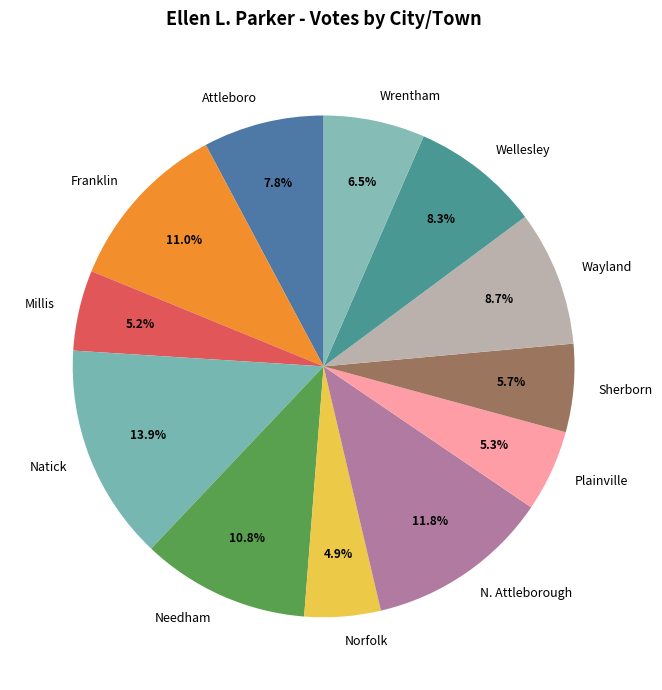

How much of the chart is everything except Natick?

86.1%